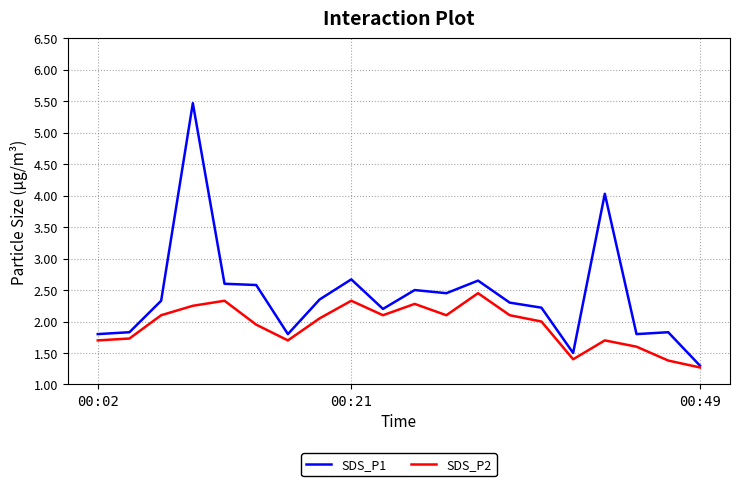

What is the average value of the SDS_P2 series?

1.9